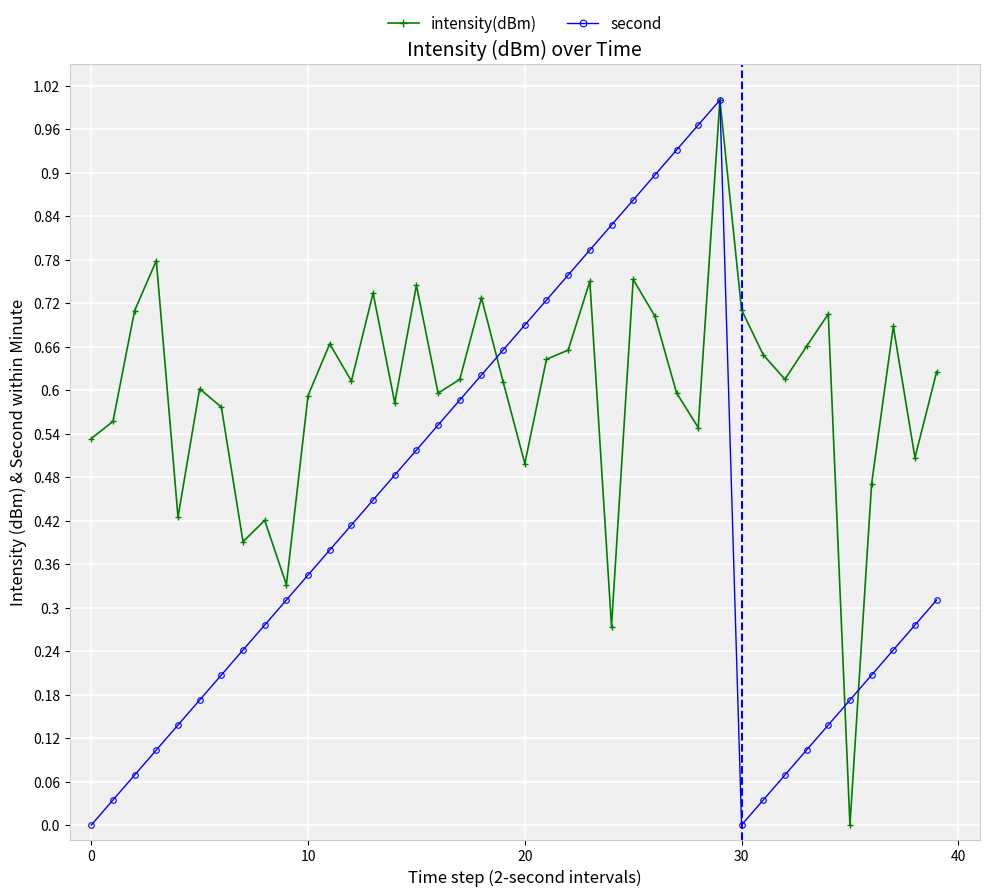

In second, how many points are higher than both neighbors (excluding endpoints)?

1